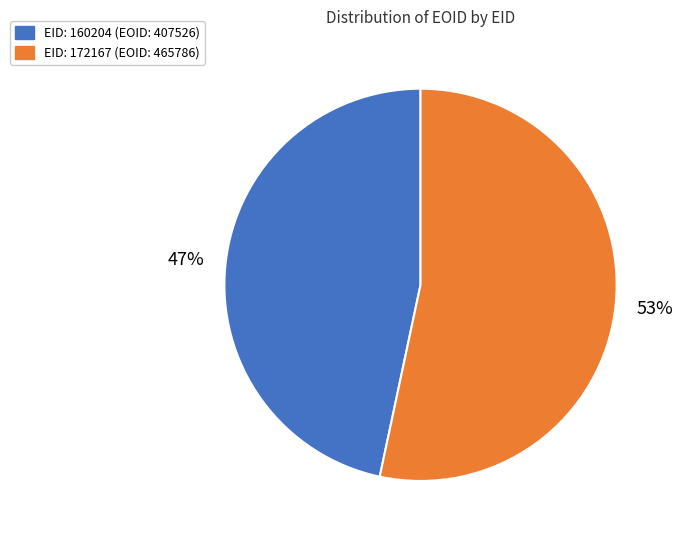

How many slices are in this pie chart?

2